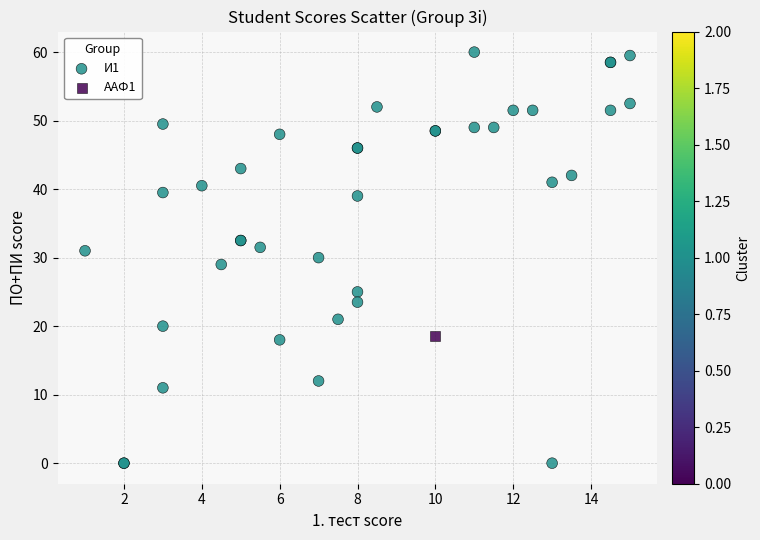

What are all the series names shown in the legend?

И1, ААФ1